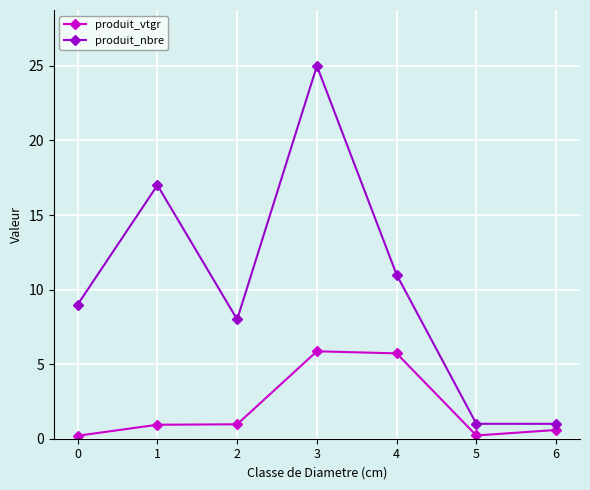

The value of produit_vtgr at 6 is 0.6. True or false?

True